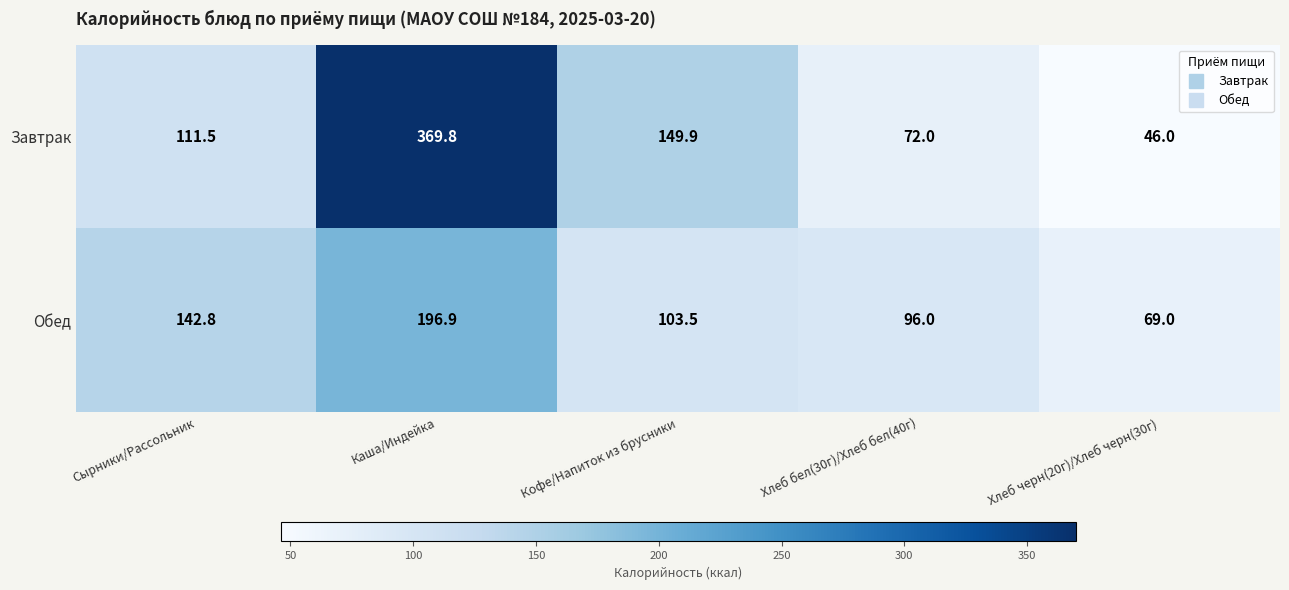

What is the greatest value displayed?

369.8